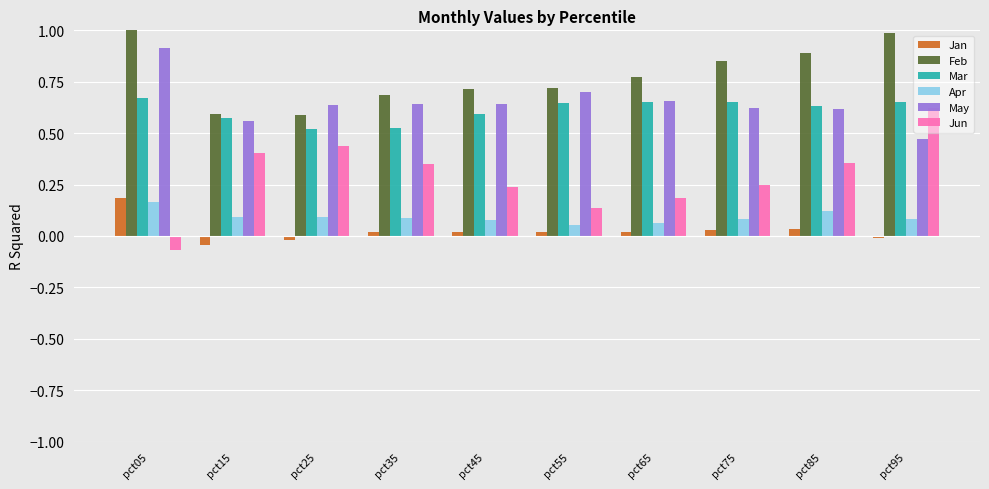

At which category is the sum across all series the highest?

pct05